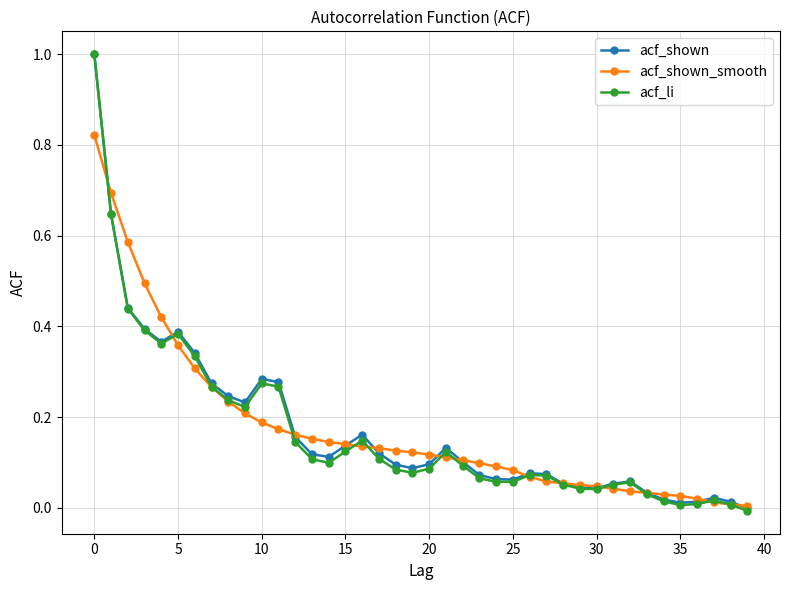

True or false: acf_shown has more than 0 interior local peaks.

True